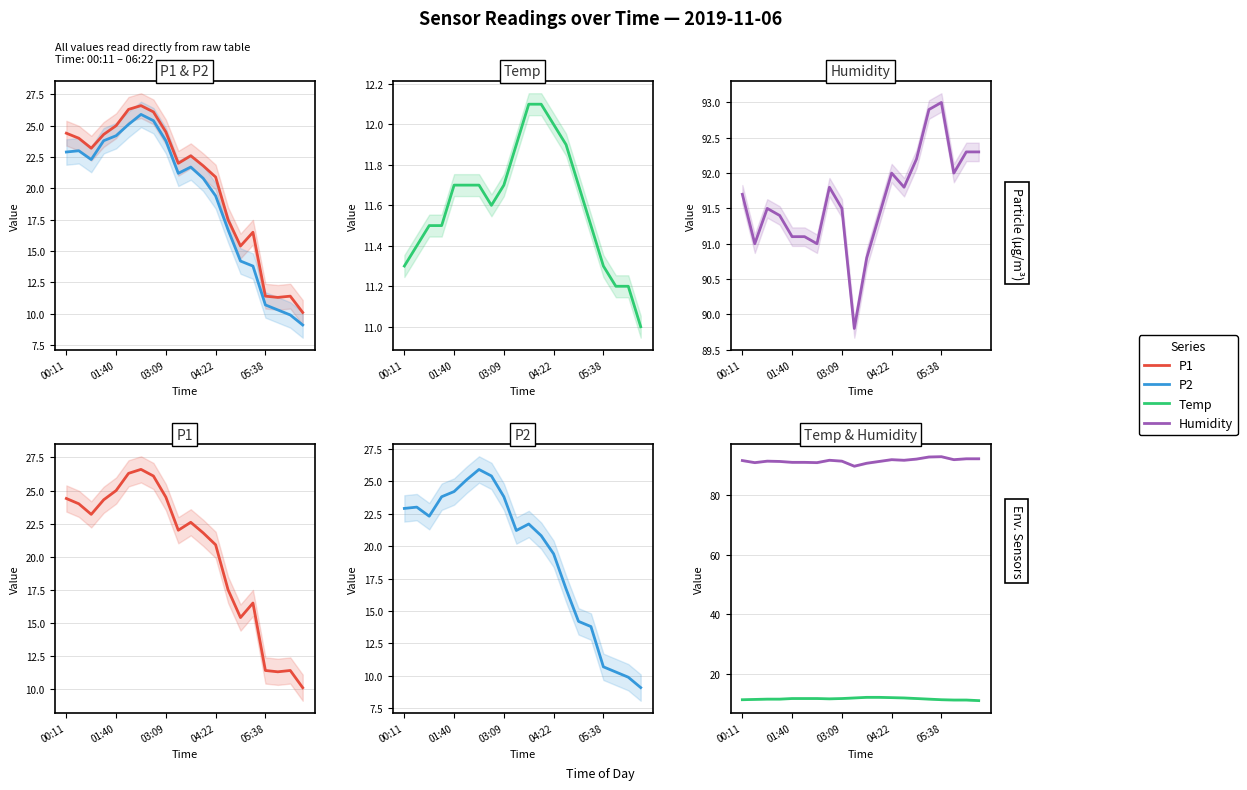

Reading left to right, what are all the values shown in this chart?

P1: 24.4	24.0	23.2	24.3	25.0	26.3	26.6	26.1	24.5	22.0	22.6	21.8	20.9	17.5	15.4	16.5	11.4	11.3	11.4	10.1
P2: 22.9	23.0	22.3	23.8	24.2	25.1	25.9	25.4	23.8	21.2	21.7	20.8	19.4	16.7	14.2	13.8	10.7	10.3	9.9	9.1
Temp: 11.3	11.4	11.5	11.5	11.7	11.7	11.7	11.6	11.7	11.9	12.1	12.1	12.0	11.9	11.7	11.5	11.3	11.2	11.2	11.0
Humidity: 91.7	91.0	91.5	91.4	91.1	91.1	91.0	91.8	91.5	89.8	90.8	91.4	92.0	91.8	92.2	92.9	93.0	92.0	92.3	92.3